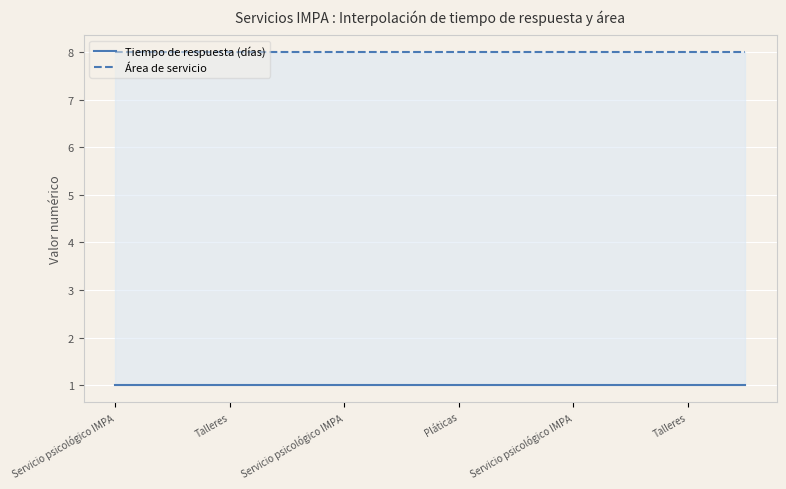

What is the sum of the Tiempo de respuesta (días) values at Pláticas and Pláticas?

2